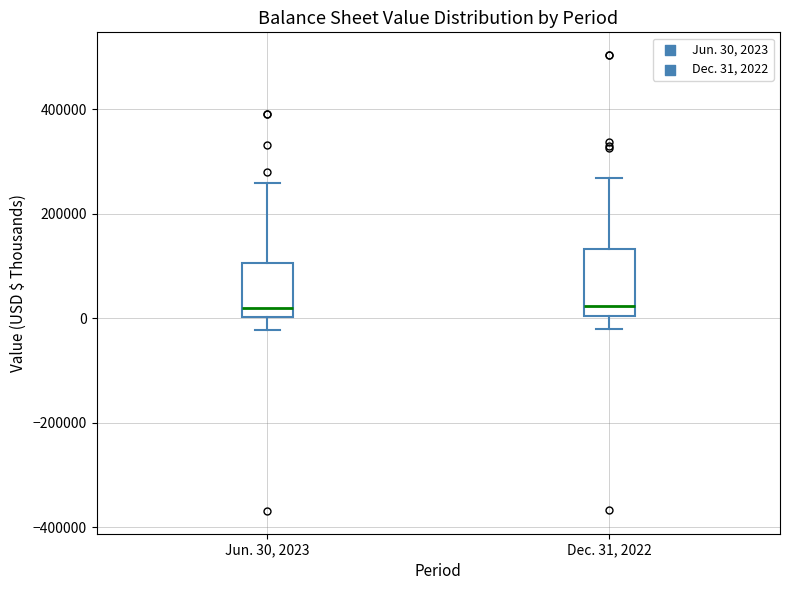

Where does the upper whisker of the box for Jun. 30, 2023 end on the y-axis? The values are not printed on the chart, so give them approximately, as read against the axis.

260000